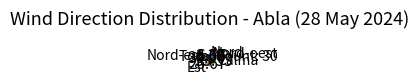

Is there a majority slice in this chart?

No